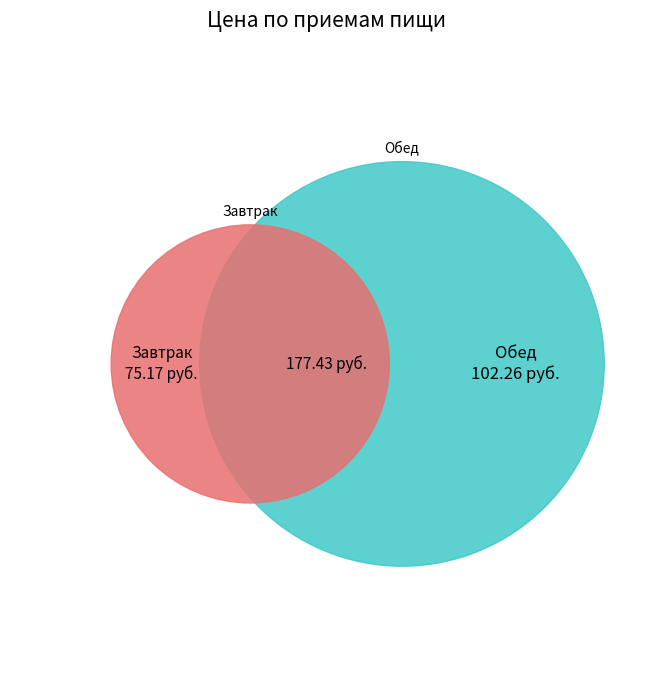

Count the number of slices in the pie.

2